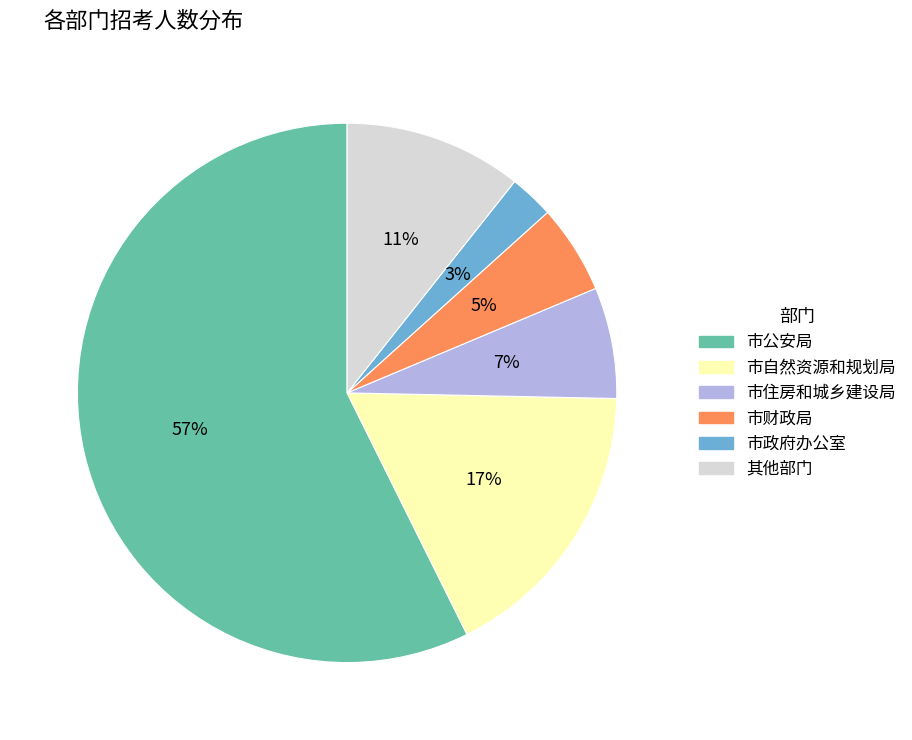

To the nearest percent, what portion does 其他部门 represent?

11%